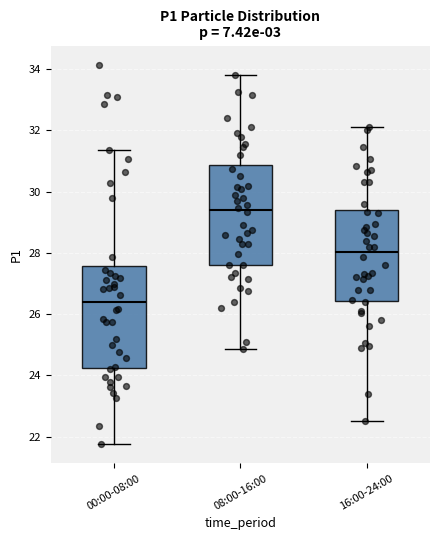

Reading left to right, read every box against the y-axis: the position of its median line, the range the box covers, and the ends of its whiskers. The values are not printed on the chart, so give them approximately, as read against the axis.

00:00-08:00: median 26.4, box 24.2 to 27.6, whiskers 21.8 to 31.4
08:00-16:00: median 29.4, box 27.6 to 30.8, whiskers 24.8 to 33.8
16:00-24:00: median 28.0, box 26.4 to 29.4, whiskers 22.6 to 32.2